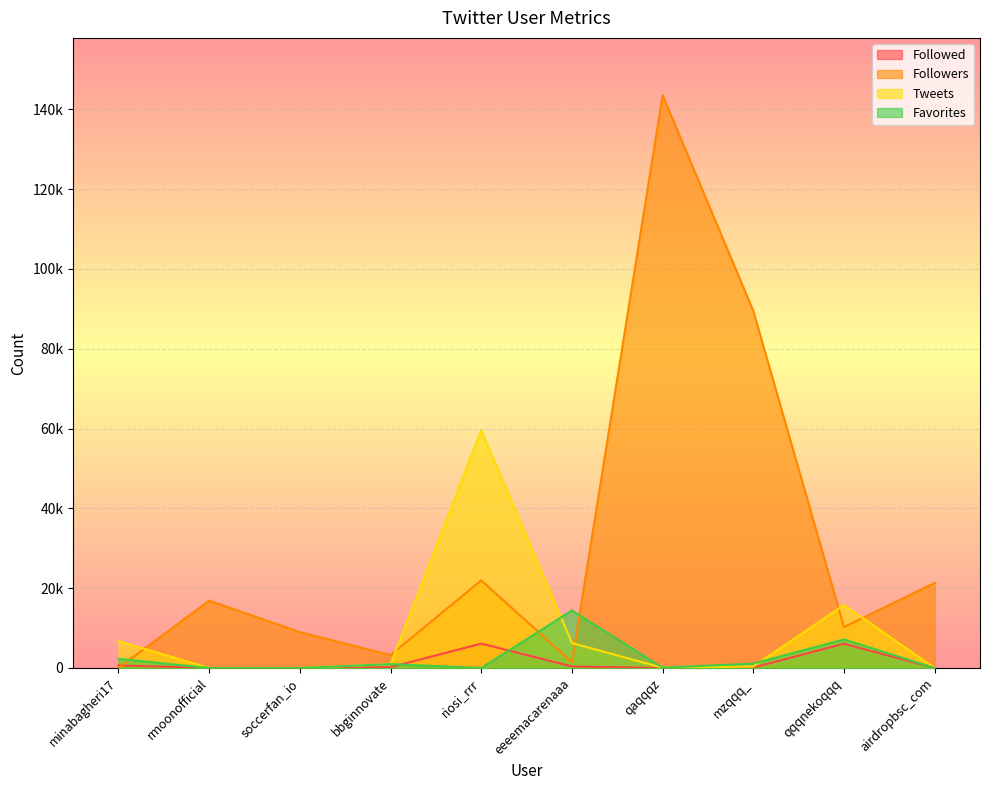

What position from the right is qaqqqz?

4